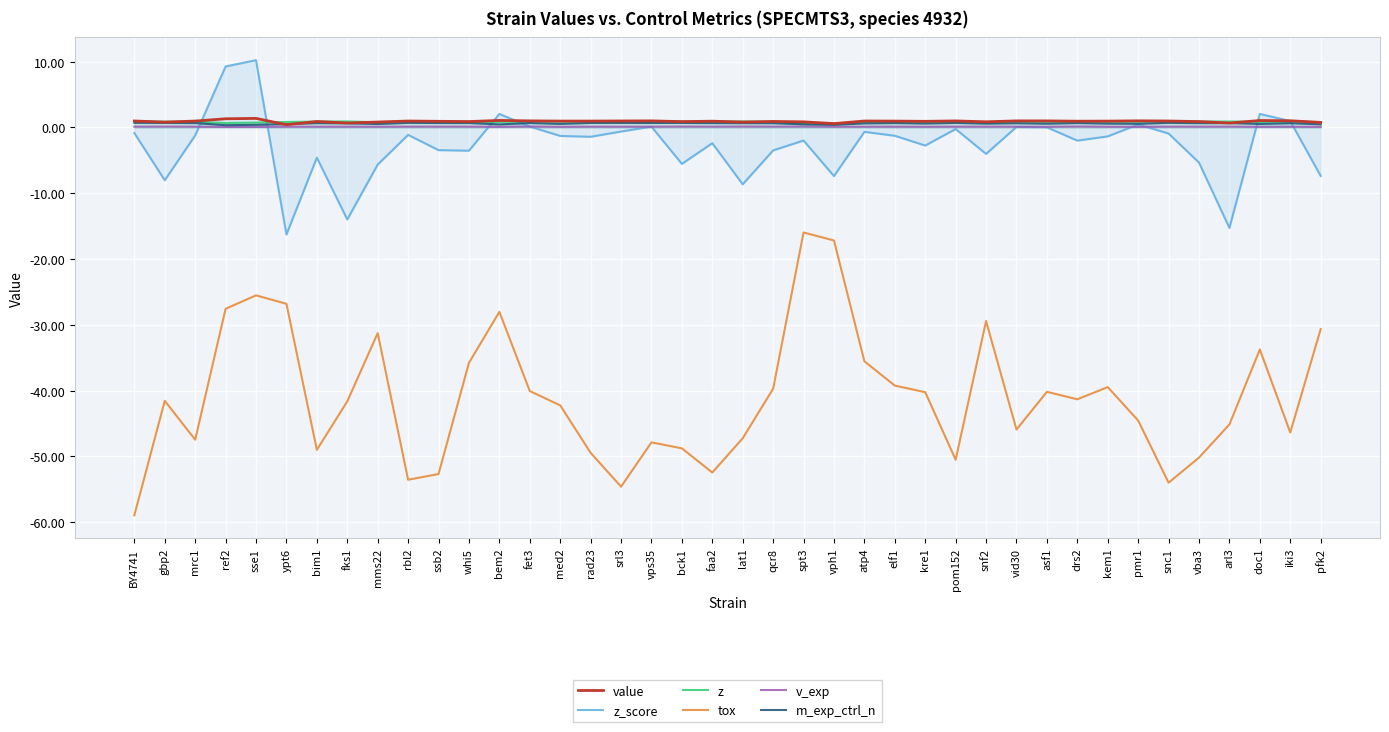

How many series are shown in this chart?

6